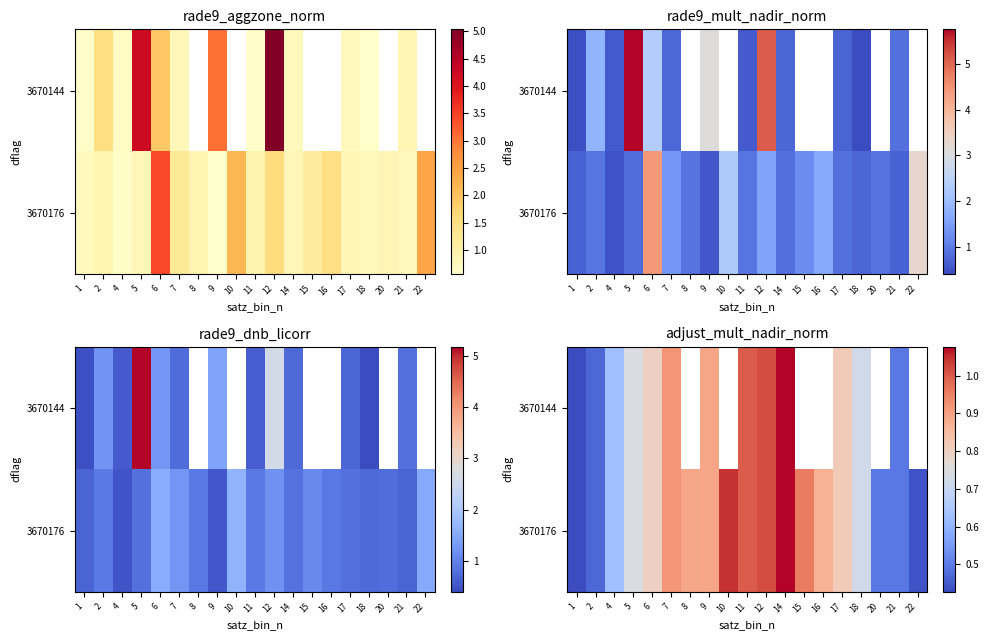

Is the value of 3670176 at 12 greater than the value of 3670144 at 6?

Yes